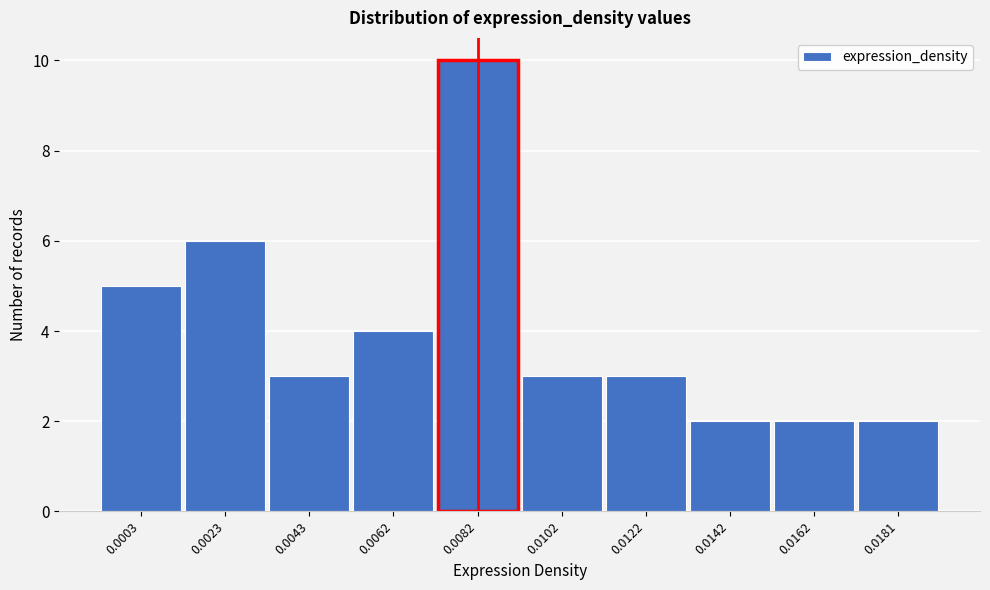

Reading right to left, transcribe all the data shown in this chart.

2	2	2	3	3	10	4	3	6	5